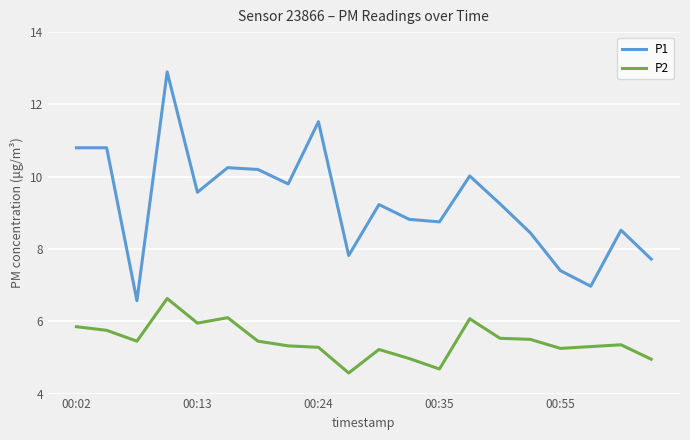

True or false: P1 and P2 intersect in this chart.

False